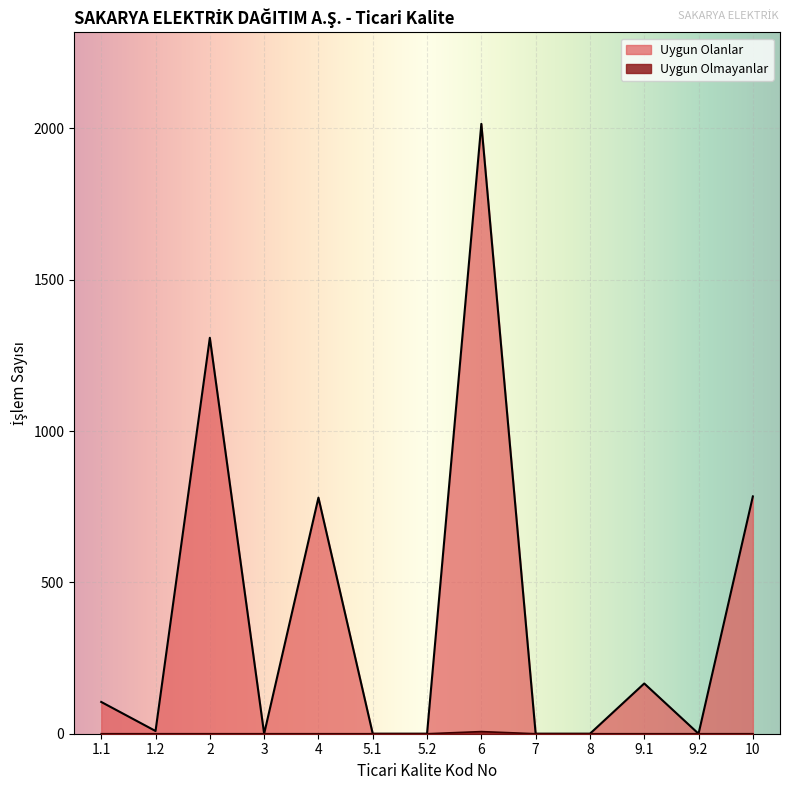

What is the greatest value displayed?

2015